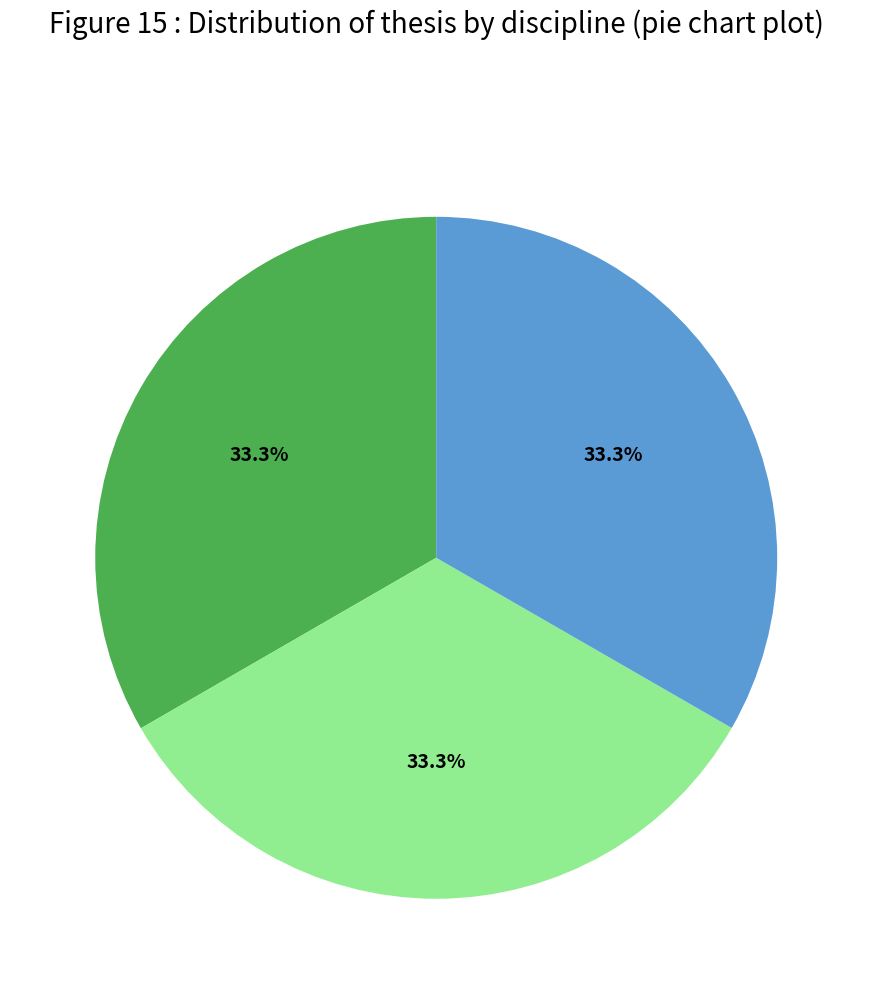

Is there a majority slice in this chart?

No